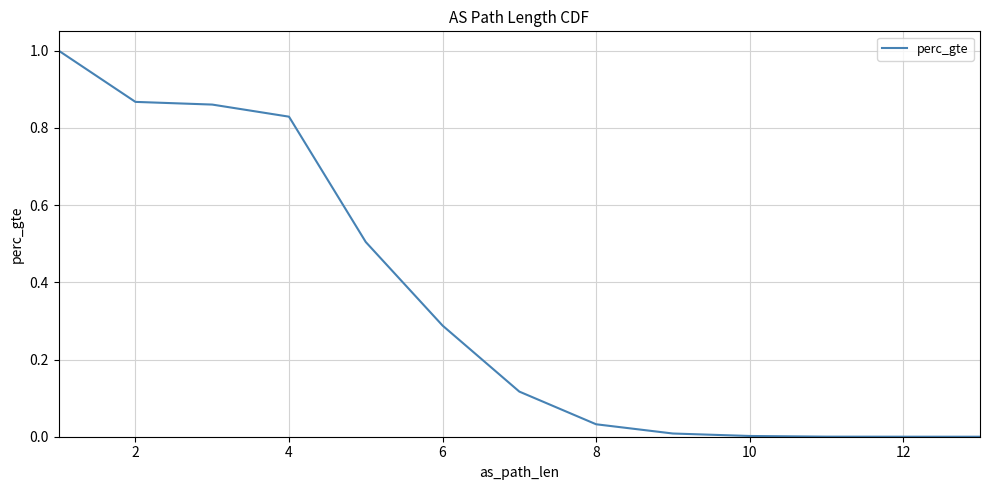

How many distinct data groups are displayed?

1